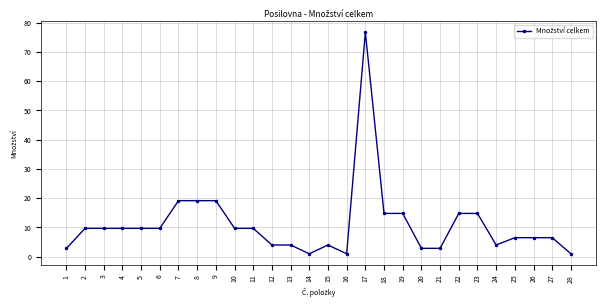

At which category does the chart reach its peak across all series?

17